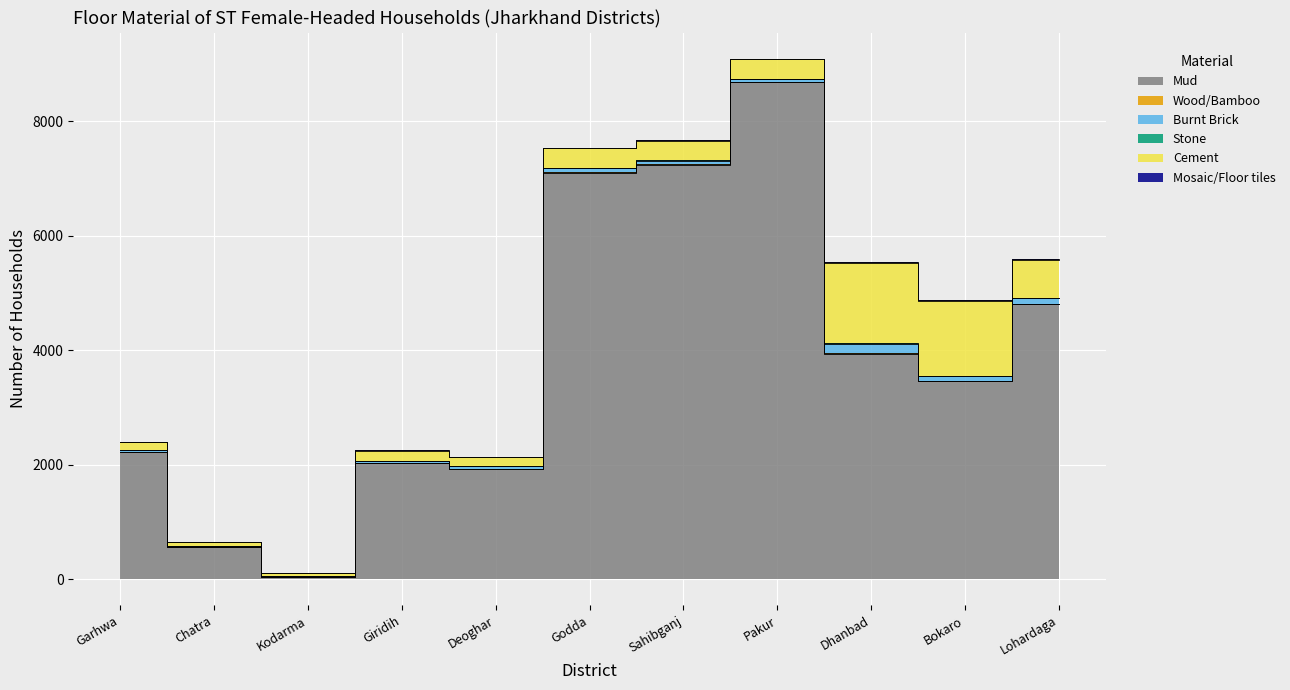

List the labels in order of Burnt Brick value, smallest first.

Kodarma, Chatra, Giridih, Garhwa, Pakur, Deoghar, Sahibganj, Godda, Bokaro, Lohardaga, Dhanbad